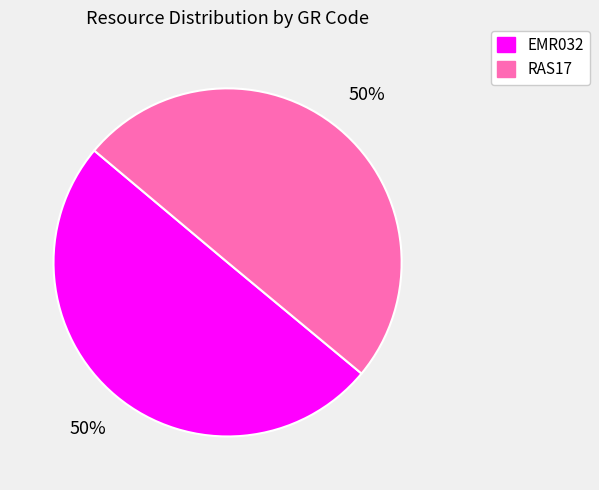

Do EMR032 and RAS17 together represent more than half of the pie?

Yes